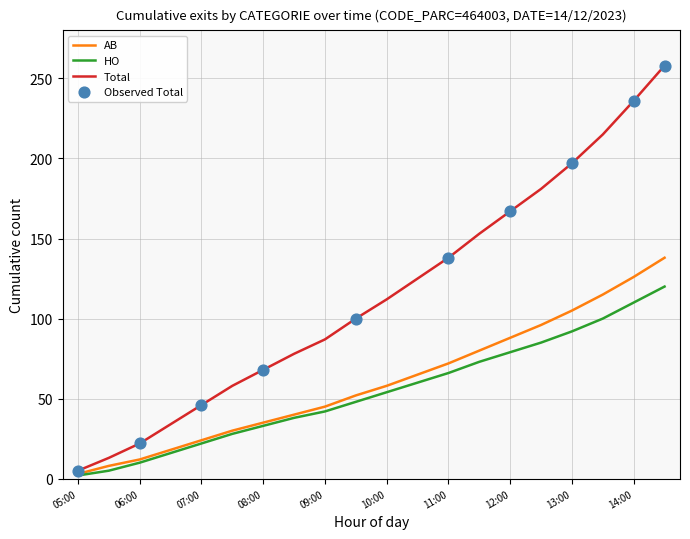

Which series has the largest total across all categories?

Total